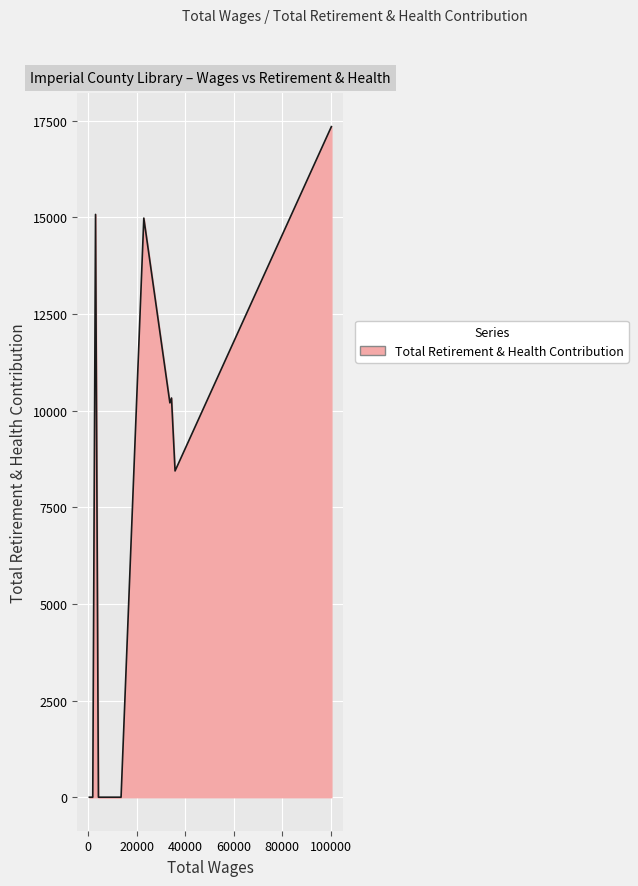

What is the maximum value shown in the chart?

17347